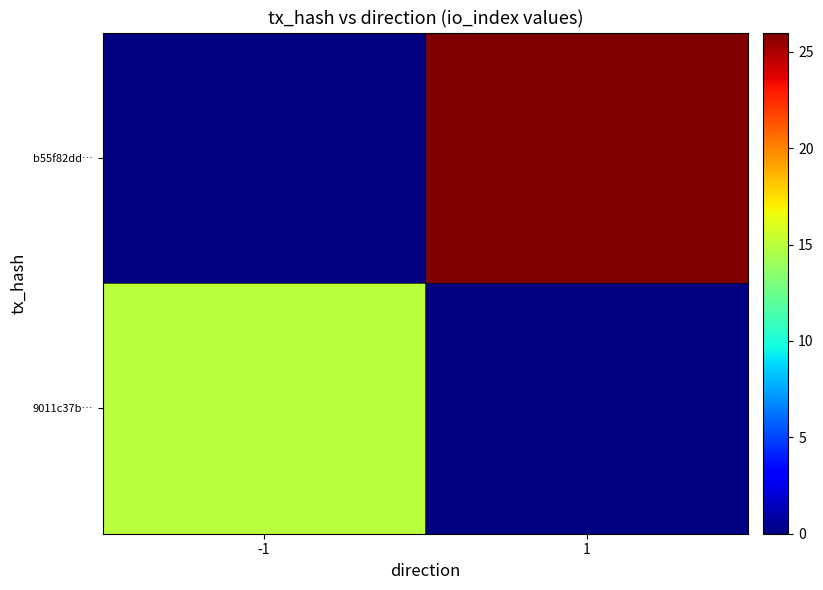

How many categories are shown in the chart?

2